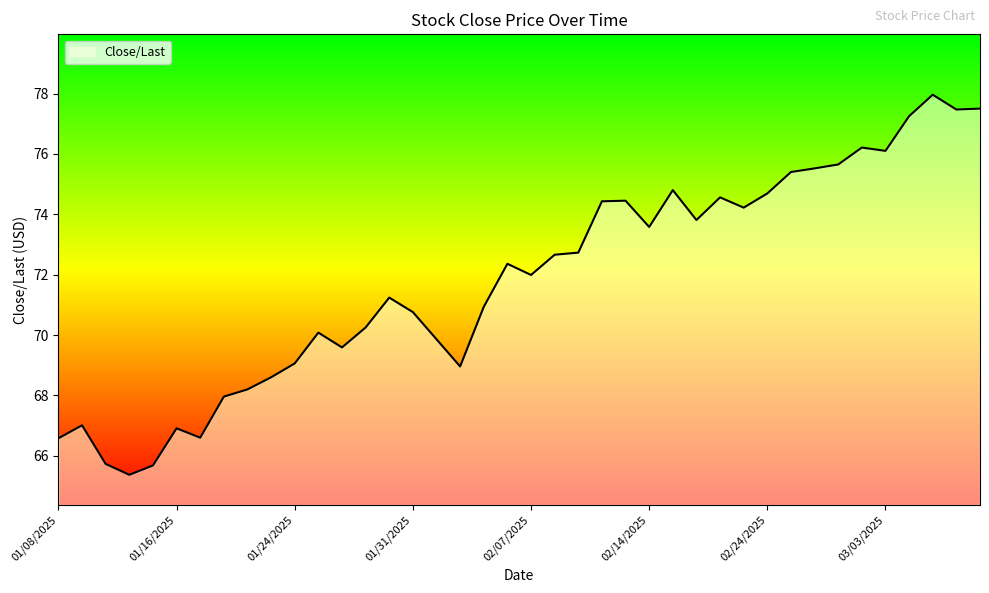

List the labels in order of value, largest first.

03/05/2025, 03/07/2025, 03/06/2025, 03/04/2025, 02/28/2025, 03/03/2025, 02/27/2025, 02/26/2025, 02/25/2025, 02/18/2025, 02/24/2025, 02/20/2025, 02/13/2025, 02/12/2025, 02/21/2025, 02/19/2025, 02/14/2025, 02/11/2025, 02/10/2025, 02/06/2025, 02/07/2025, 01/30/2025, 02/05/2025, 01/31/2025, 01/29/2025, 01/27/2025, 02/03/2025, 01/28/2025, 01/24/2025, 02/04/2025, 01/23/2025, 01/22/2025, 01/21/2025, 01/10/2025, 01/16/2025, 01/17/2025, 01/08/2025, 01/13/2025, 01/15/2025, 01/14/2025